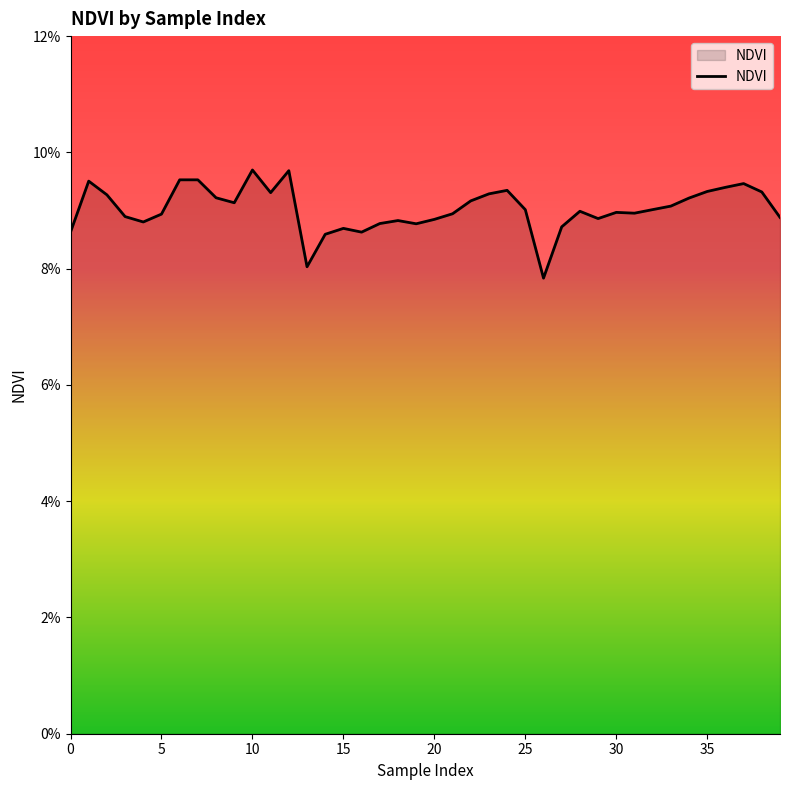

Does the chart display data point markers on the line(s)?

No